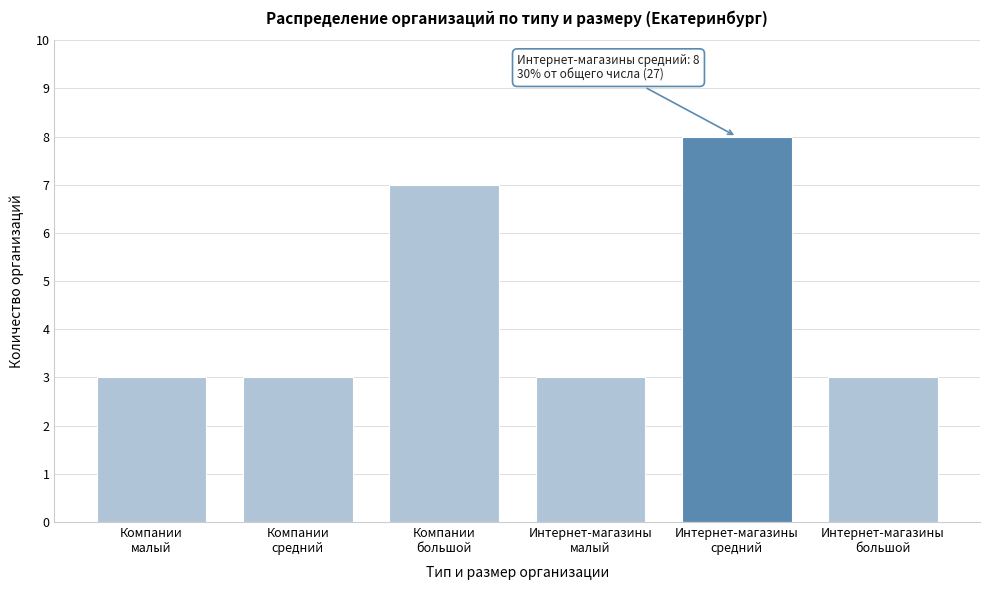

Reading left to right, transcribe all the data shown in this chart.

3	3	7	3	8	3